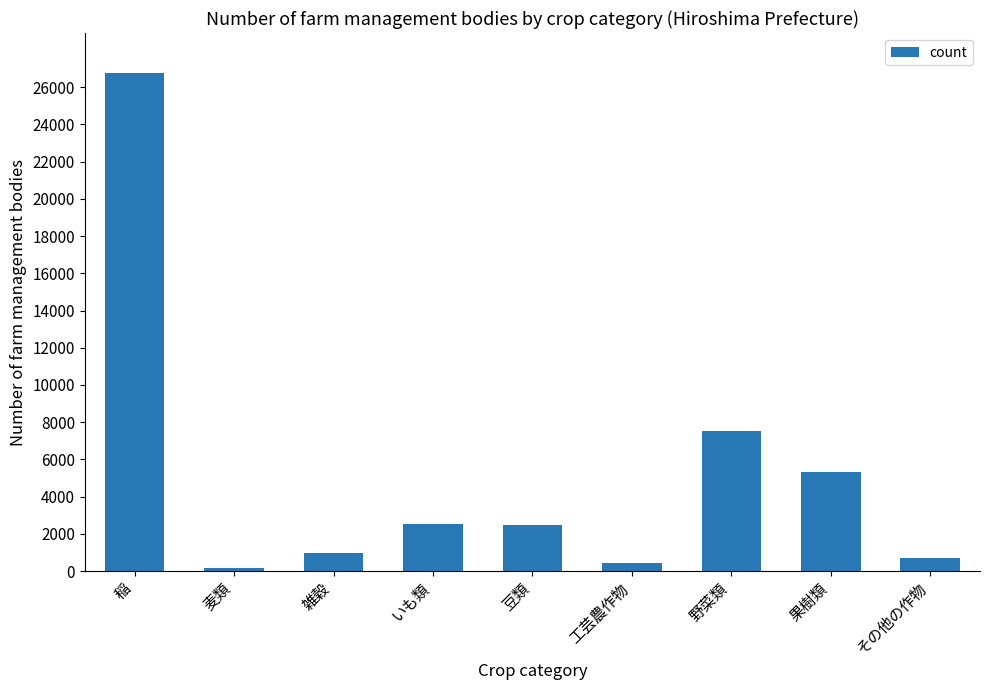

Are the bars horizontal?

No